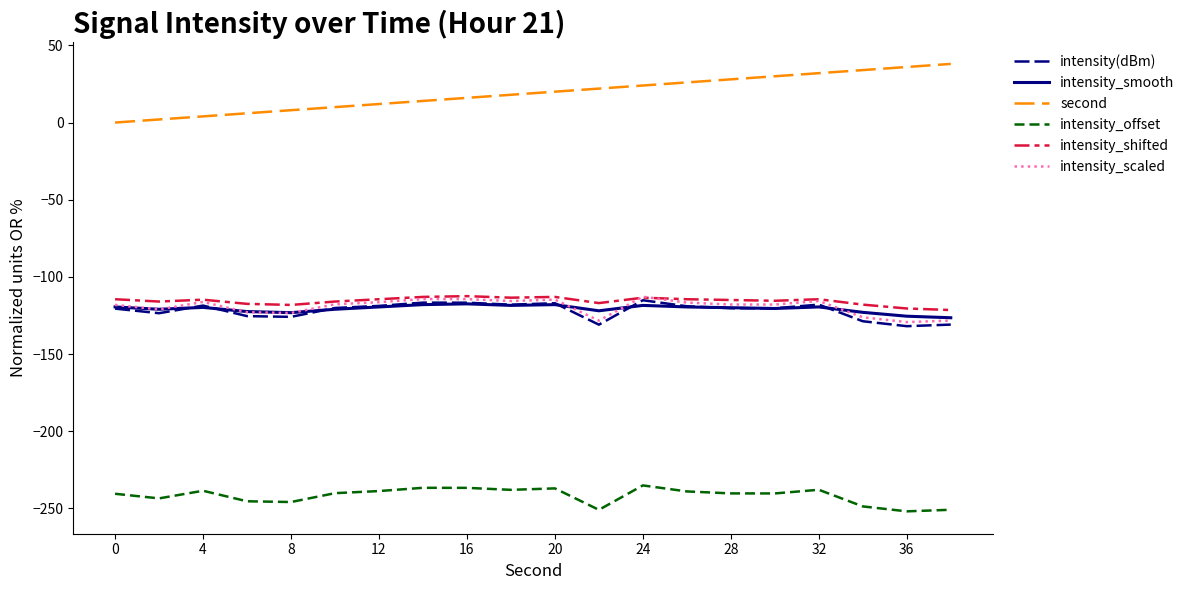

What is the greatest value displayed?

38.0